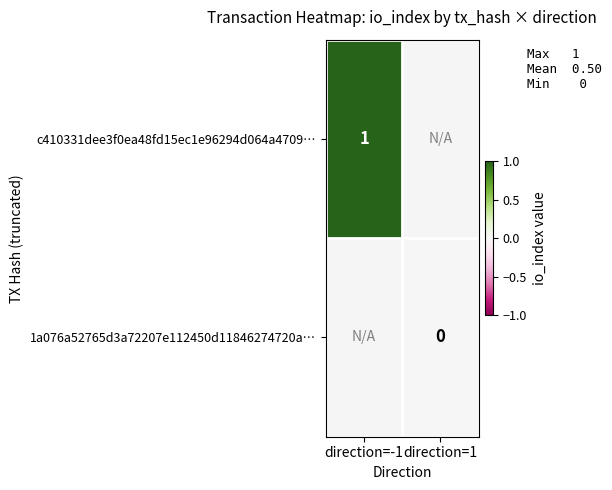

Which has a higher value, direction=1 or direction=-1?

direction=-1